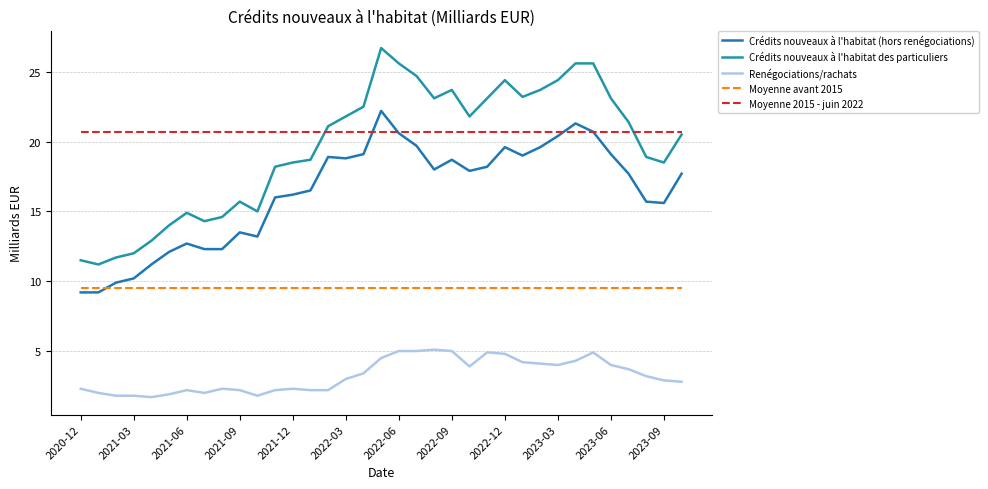

True or false: Moyenne avant 2015 has more than 1 points higher than both neighbors.

False